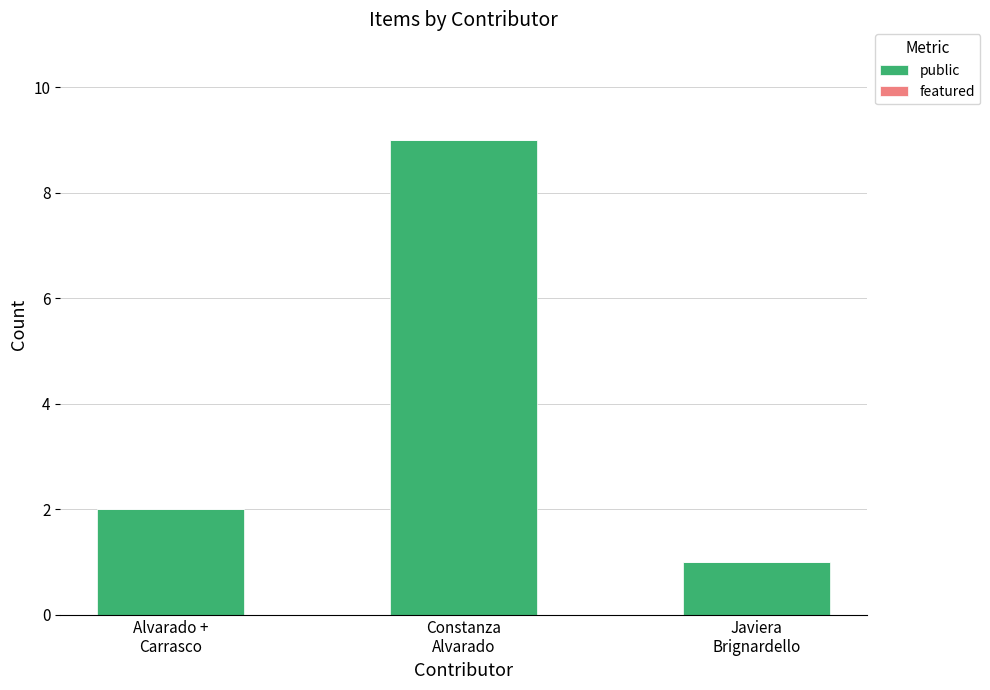

What is the maximum value shown in the chart?

9